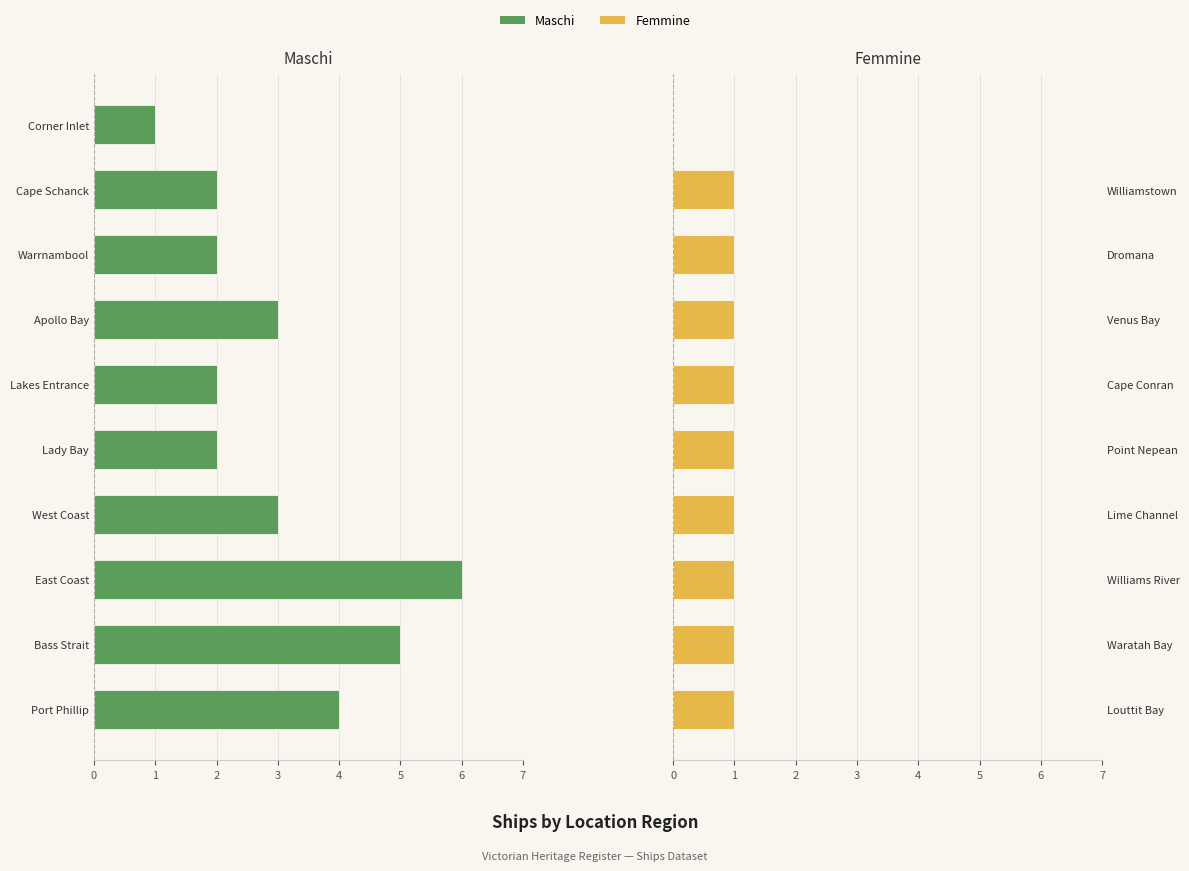

True or false: Maschi has a value of 1 at Apollo Bay.

False